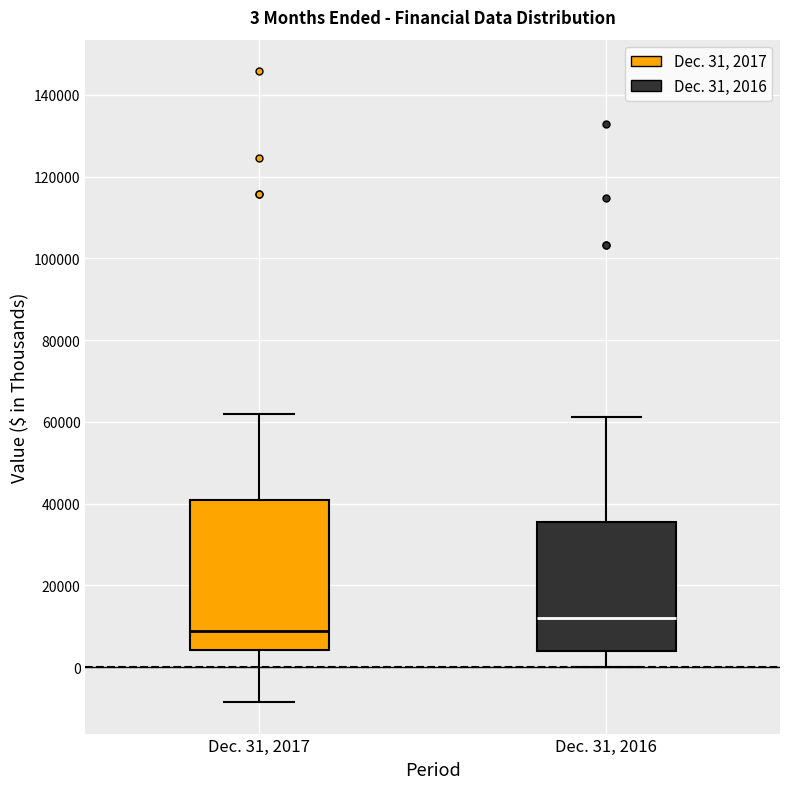

Which box has the highest median line?

Dec. 31, 2016